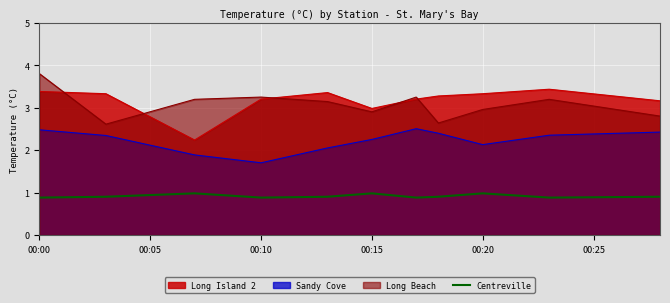

True or false: Sandy Cove and Long Island 2 cross at least once.

False